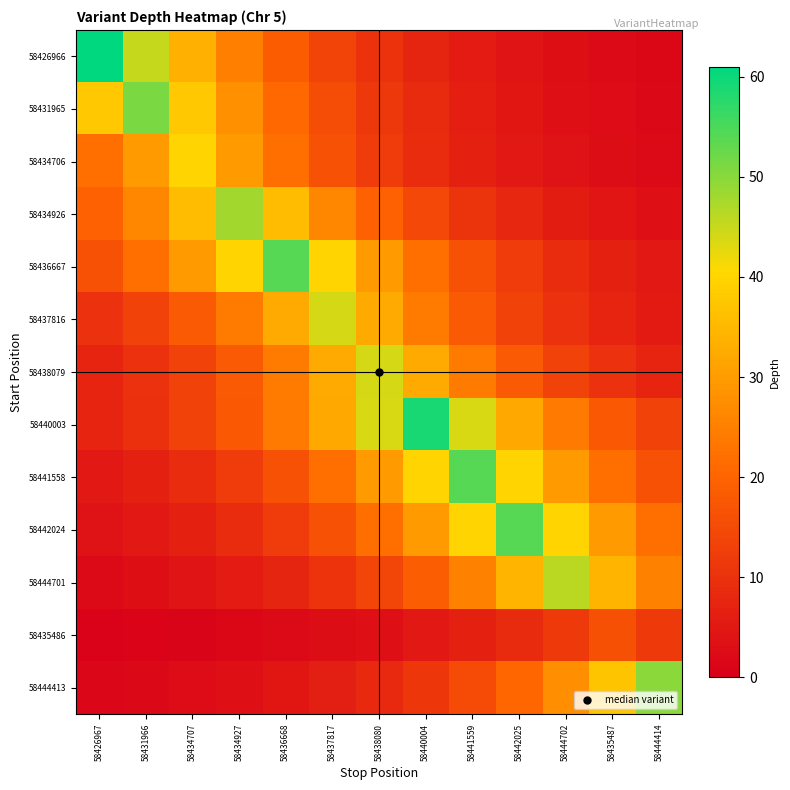

Which series changed the most between 58426967 and 58444414?

58426966